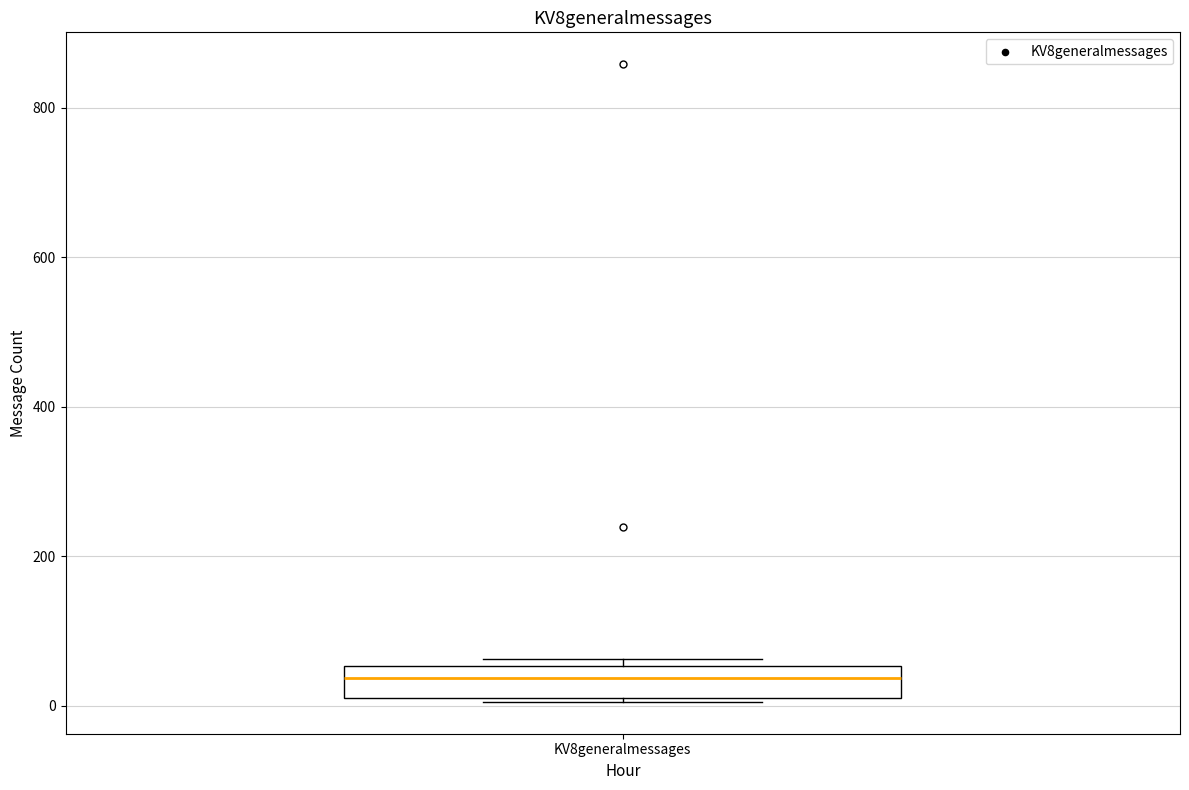

Where does the median line of the box for KV8generalmessages sit on the y-axis? The values are not printed on the chart, so give them approximately, as read against the axis.

40